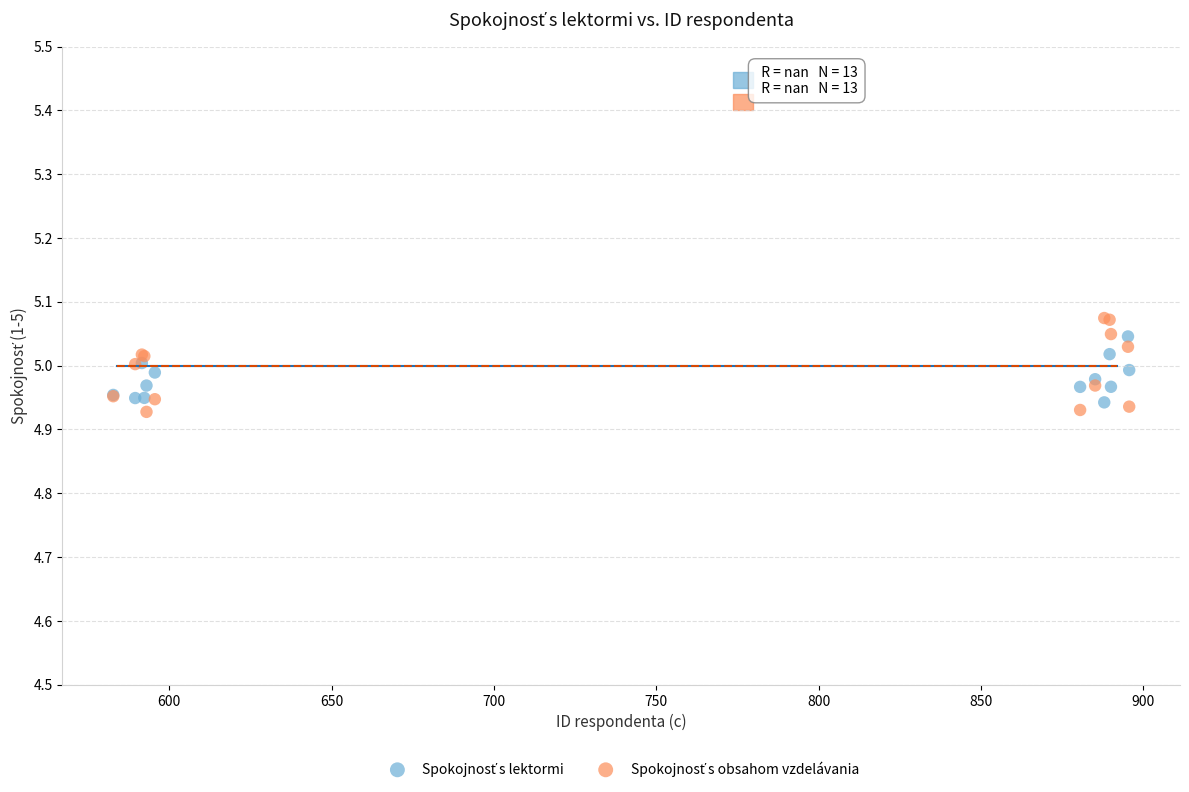

What is the X range (max minus min) for the scatter plot?

313.0